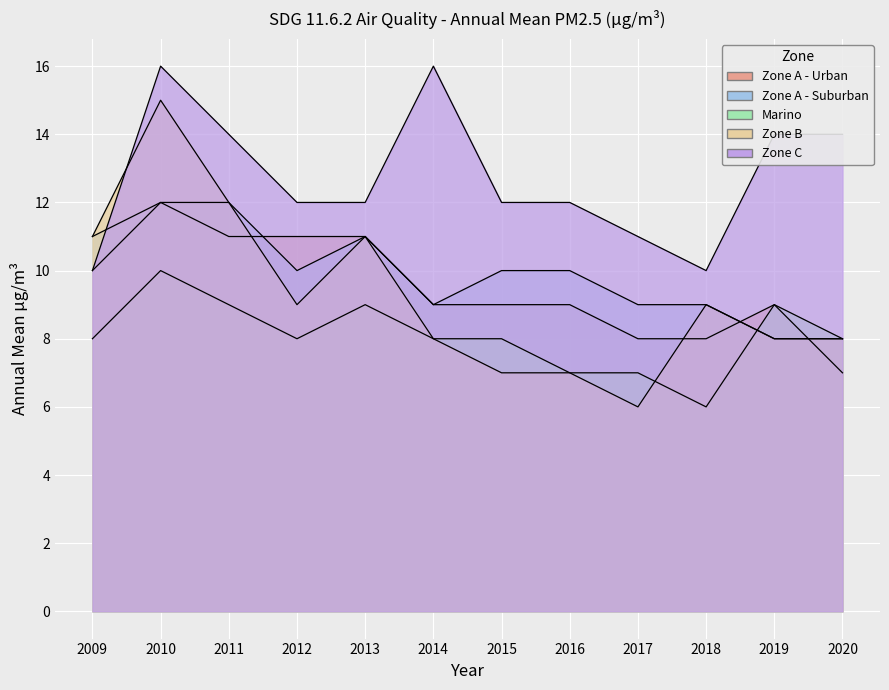

How many Zone B values are between 8 and 11?

7